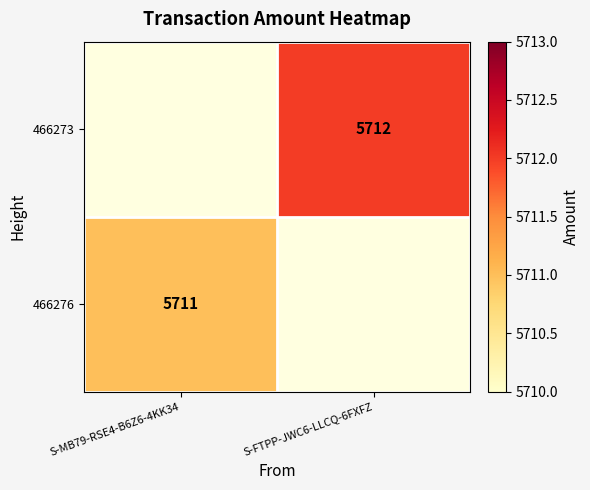

The value of 466276 at S-MB79-RSE4-B6Z6-4KK34 is 2350. True or false?

False